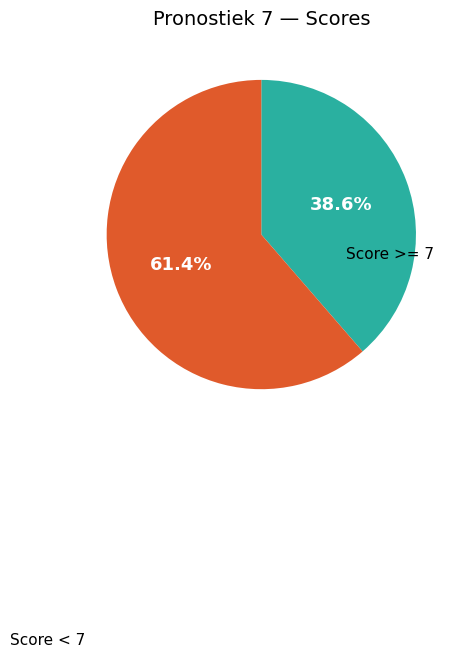

Does any single category account for the majority?

Yes